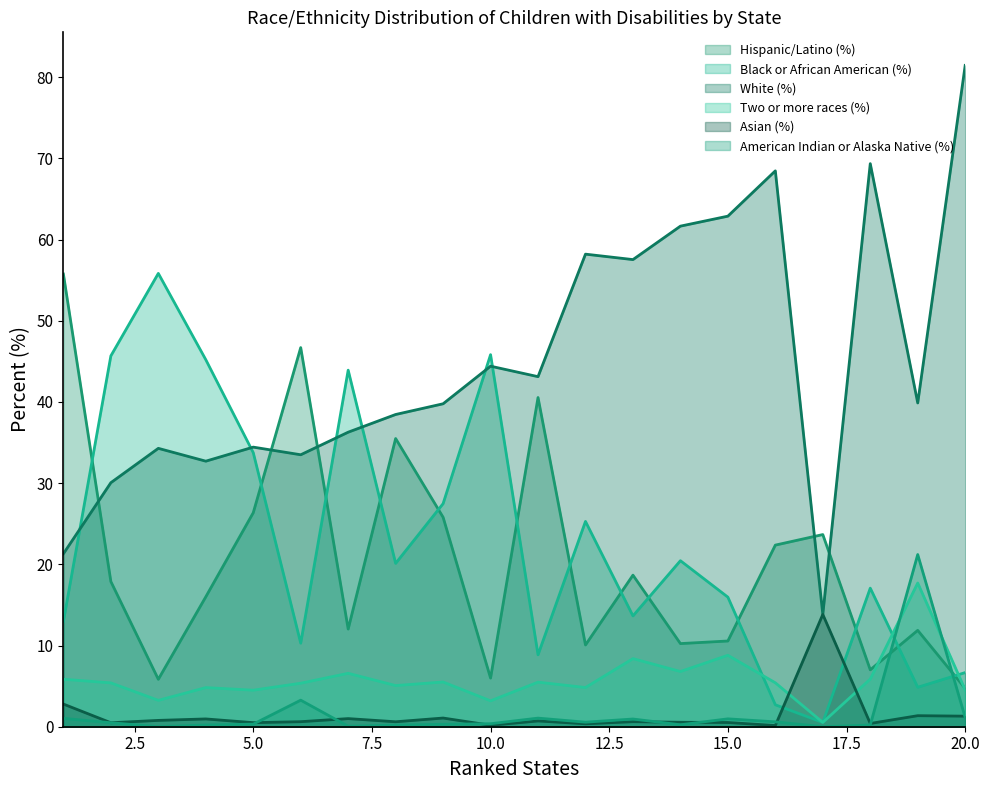

Which series has the largest total across all categories?

White (%)